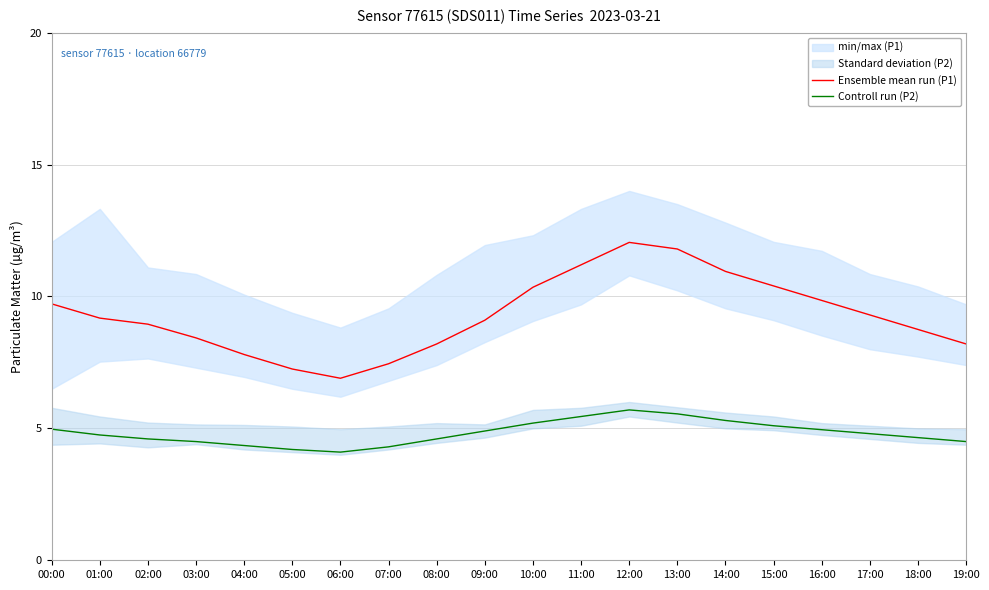

Reading right to left, transcribe all the data shown in this chart.

Ensemble mean run (P1): 8.2	8.8	9.3	9.8	10.4	10.9	11.8	12.1	11.2	10.3	9.1	8.2	7.5	6.9	7.2	7.8	8.4	8.9	9.2	9.7
Controll run (P2): 4.5	4.7	4.8	5.0	5.1	5.3	5.5	5.7	5.5	5.2	4.9	4.6	4.3	4.1	4.2	4.3	4.5	4.6	4.8	5.0